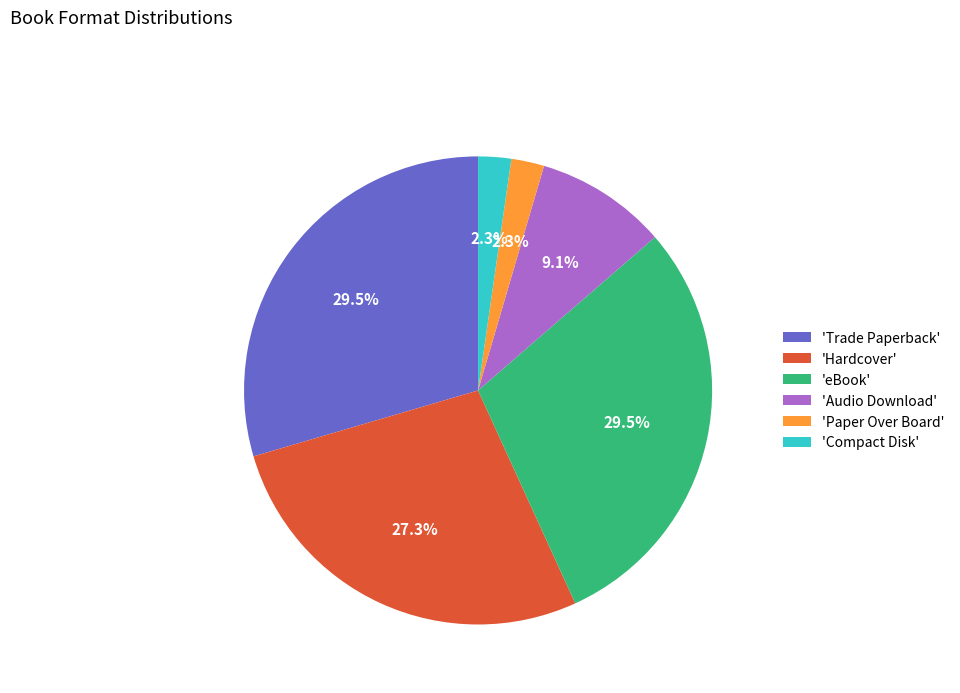

Does any single category account for the majority?

No